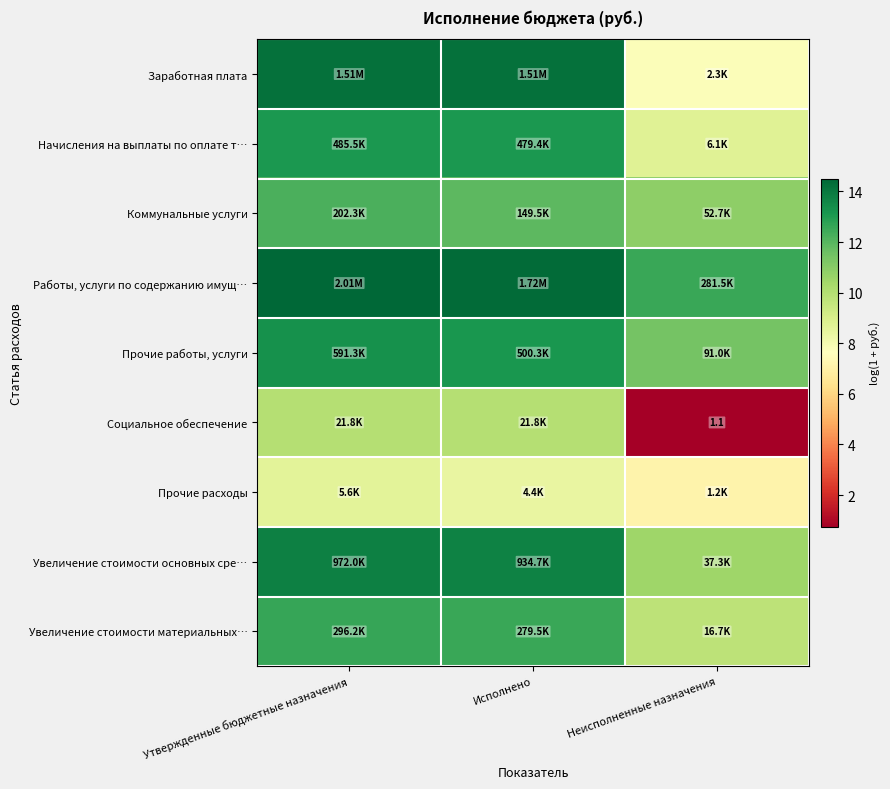

What is the sum of all Начисления на выплаты по оплате т… values?

34.9